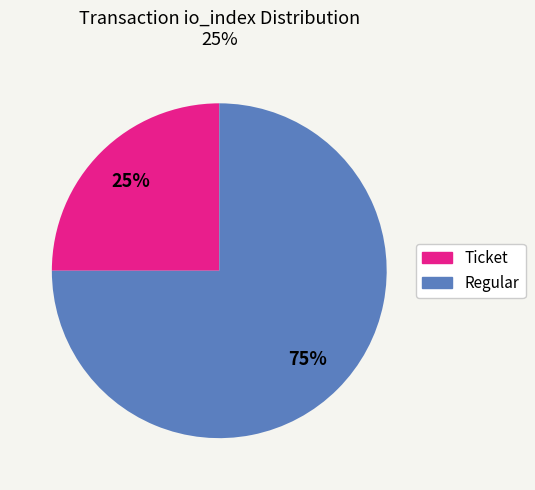

Count the number of slices in the pie.

2